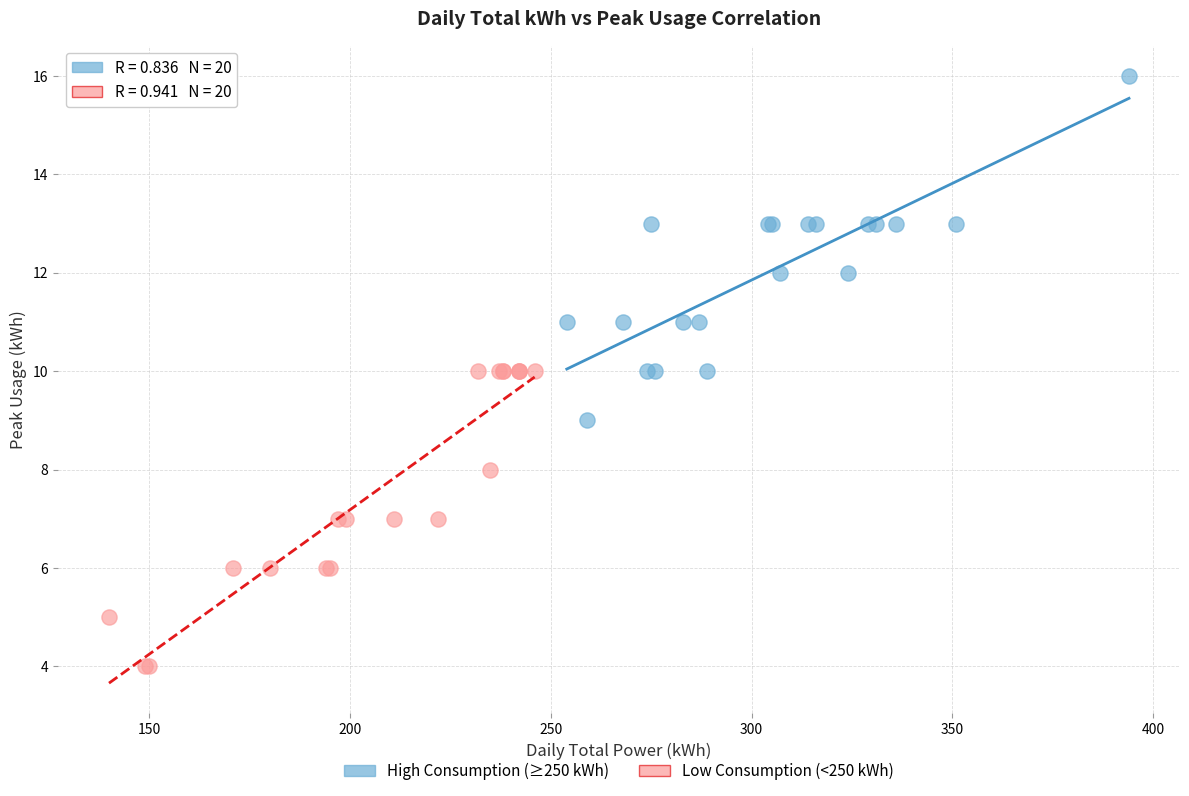

Which series reaches the maximum Y coordinate?

High Consumption (≥250 kWh)